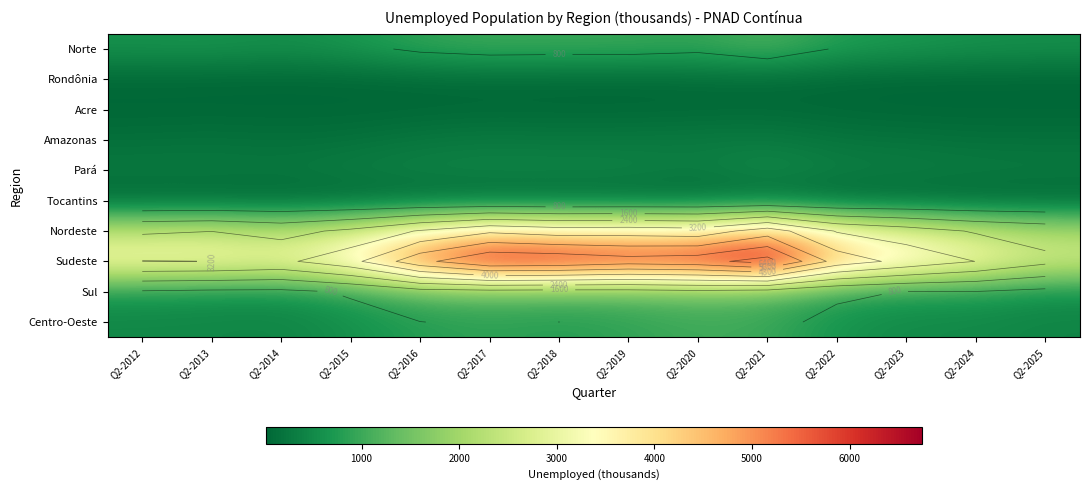

The value of Nordeste at Q2-2023 is 2755. True or false?

True